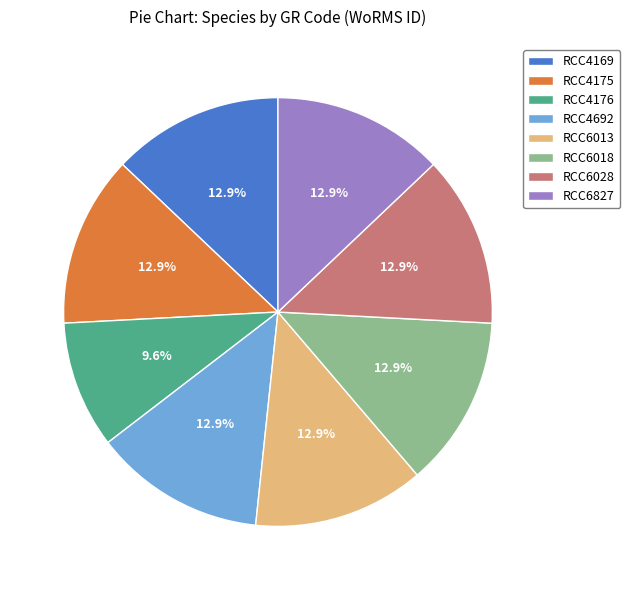

Combined, do RCC4175 and RCC6028 account for over 50%?

No